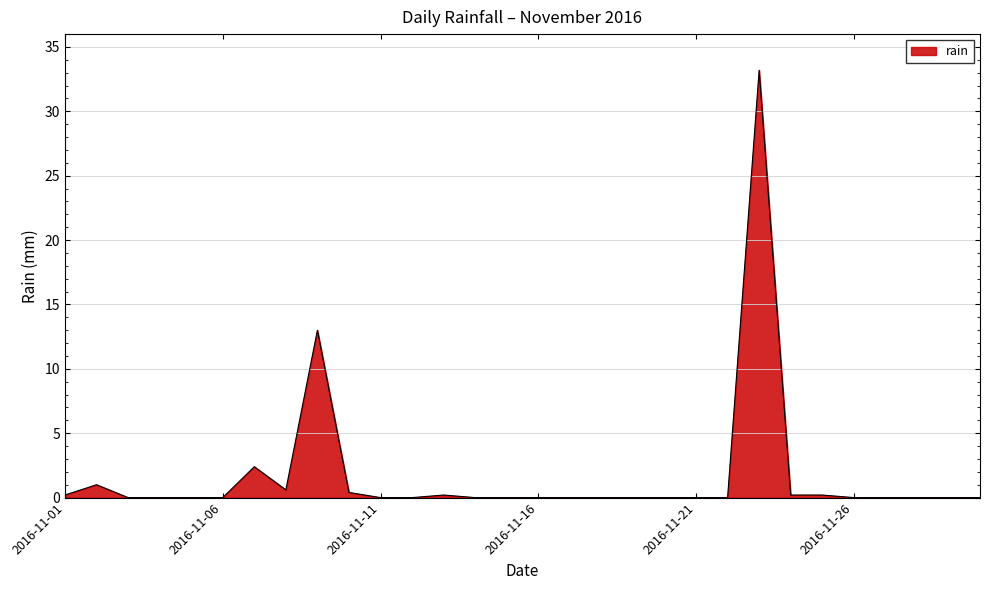

Reading left to right, what are all the values shown in this chart?

0.2	1.0	0.0	0.0	0.0	0.0	2.4	0.6	13.0	0.4	0.0	0.0	0.2	0.0	0.0	0.0	0.0	0.0	0.0	0.0	0.0	0.0	33.2	0.2	0.2	0.0	0.0	0.0	0.0	0.0